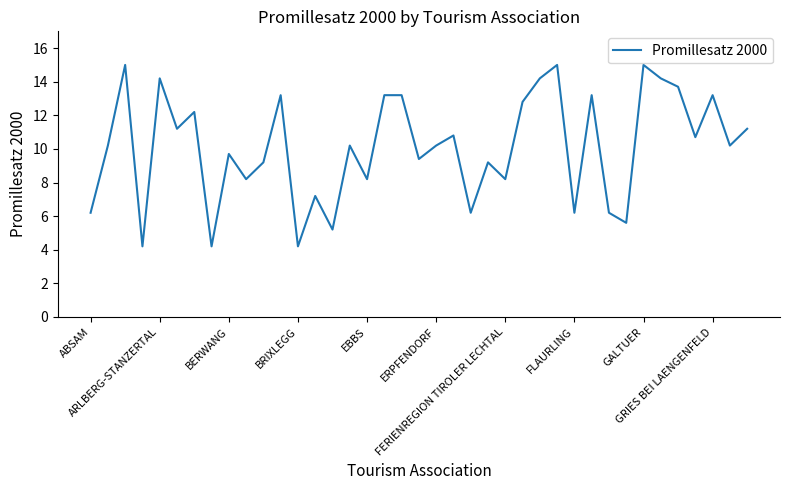

What is the minimum value shown in the chart?

4.2